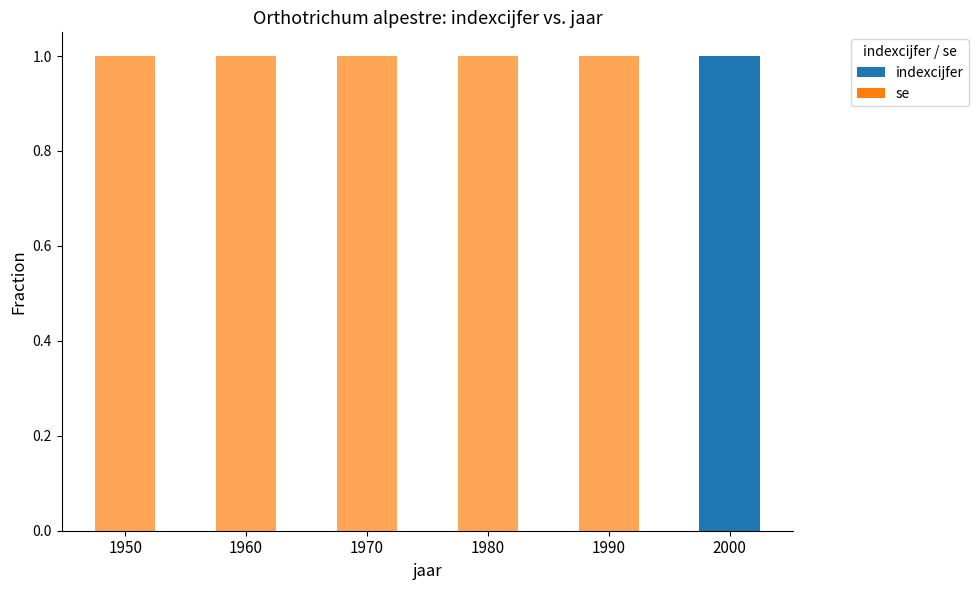

True or false: indexcijfer has a value of 0 at 1950.

True